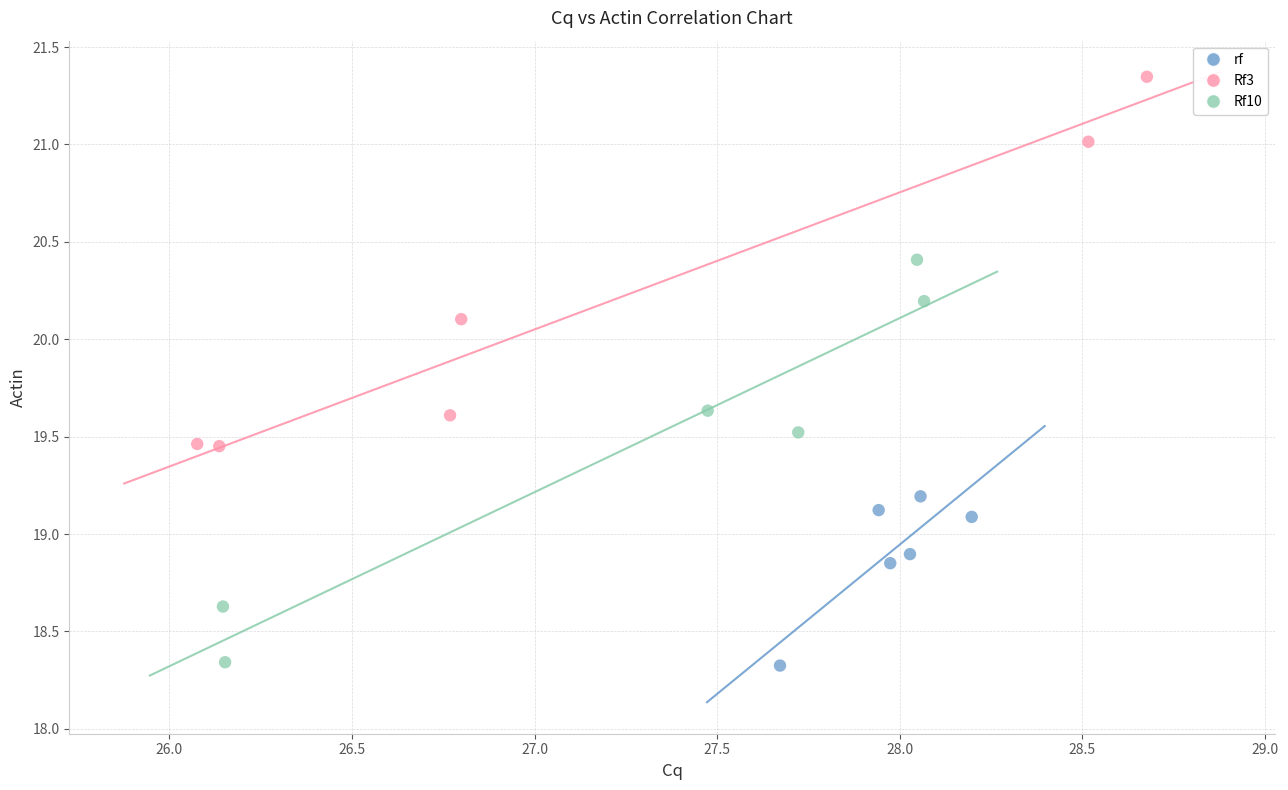

What are all the series names shown in the legend?

rf, Rf3, Rf10